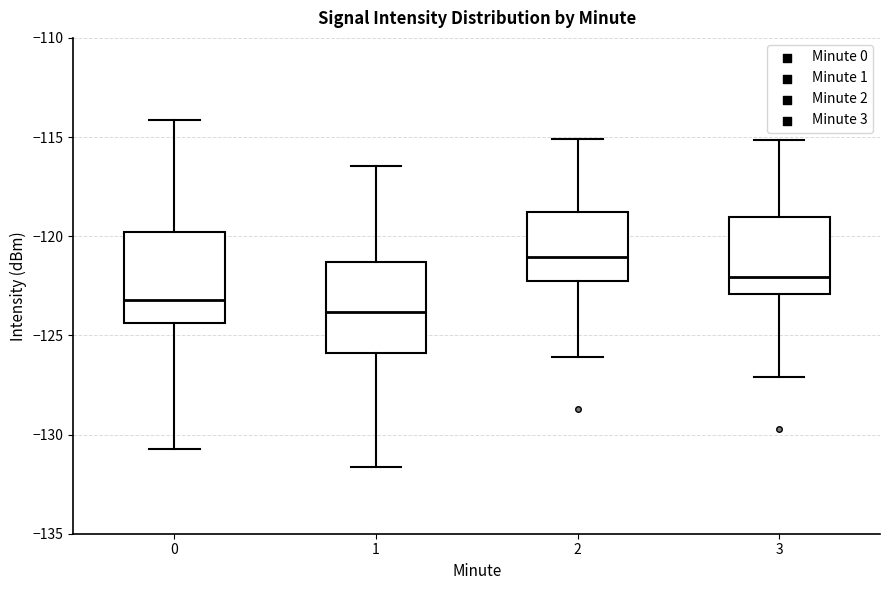

Reading left to right, transcribe this box plot: for each box, give where its median line is, the range the box spans, and where its two whiskers end, as read against the y-axis. The values are not printed on the chart, so give them approximately, as read against the axis.

0: median -123.0, box -124.5 to -120.0, whiskers -130.5 to -114.0
1: median -124.0, box -126.0 to -121.5, whiskers -131.5 to -116.5
2: median -121.0, box -122.5 to -119.0, whiskers -126.0 to -115.0
3: median -122.0, box -123.0 to -119.0, whiskers -127.0 to -115.0